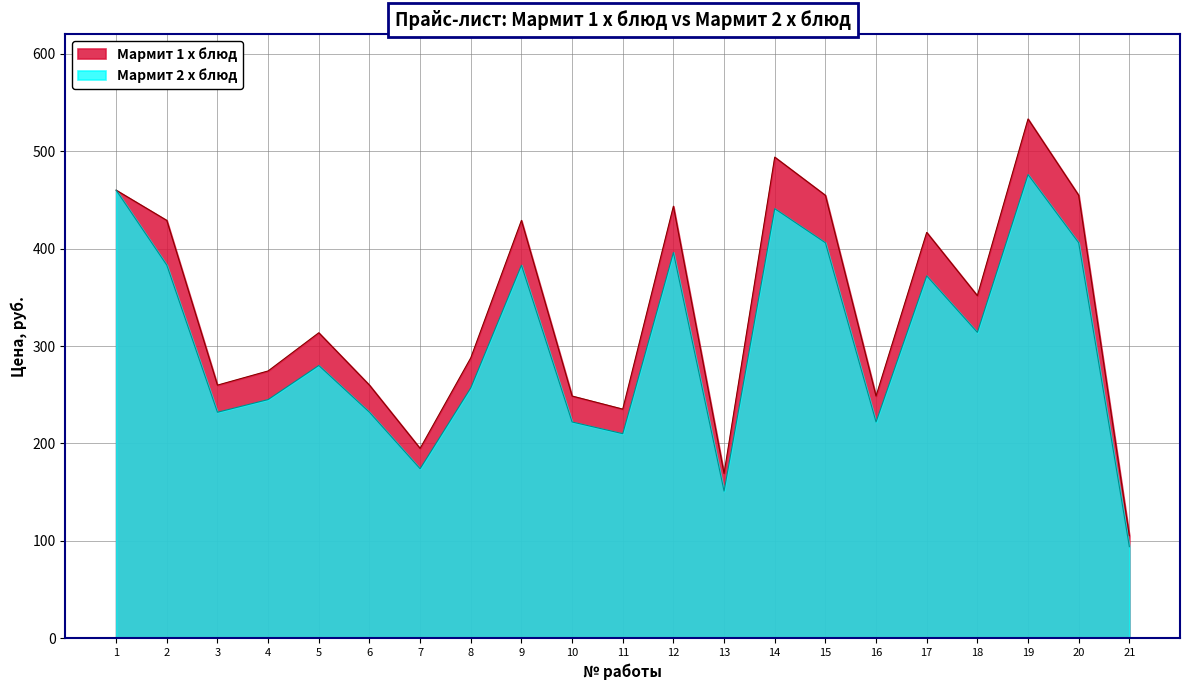

True or false: Мармит 1 х блюд and Мармит 2 х блюд intersect in this chart.

False